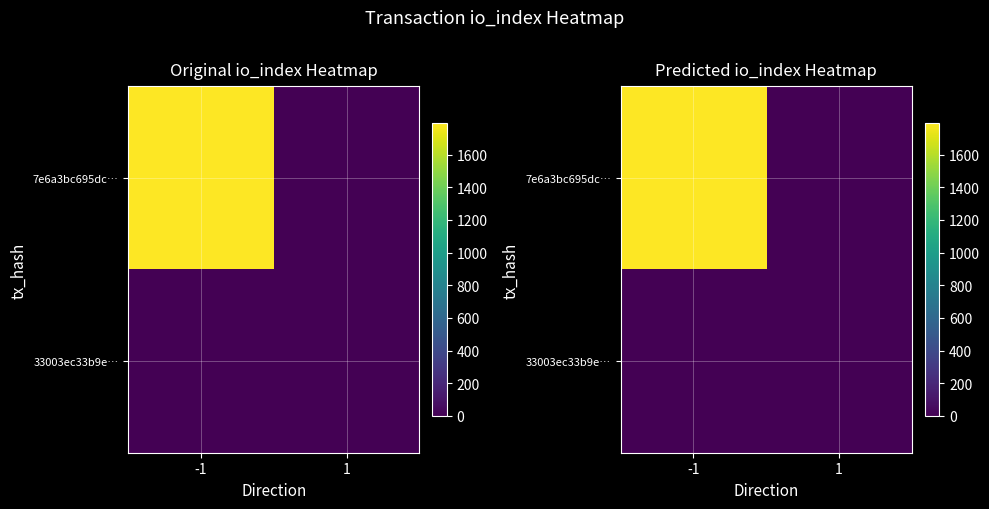

What is the difference between the 7e6a3bc695dc… values at -1 and 1?

1794